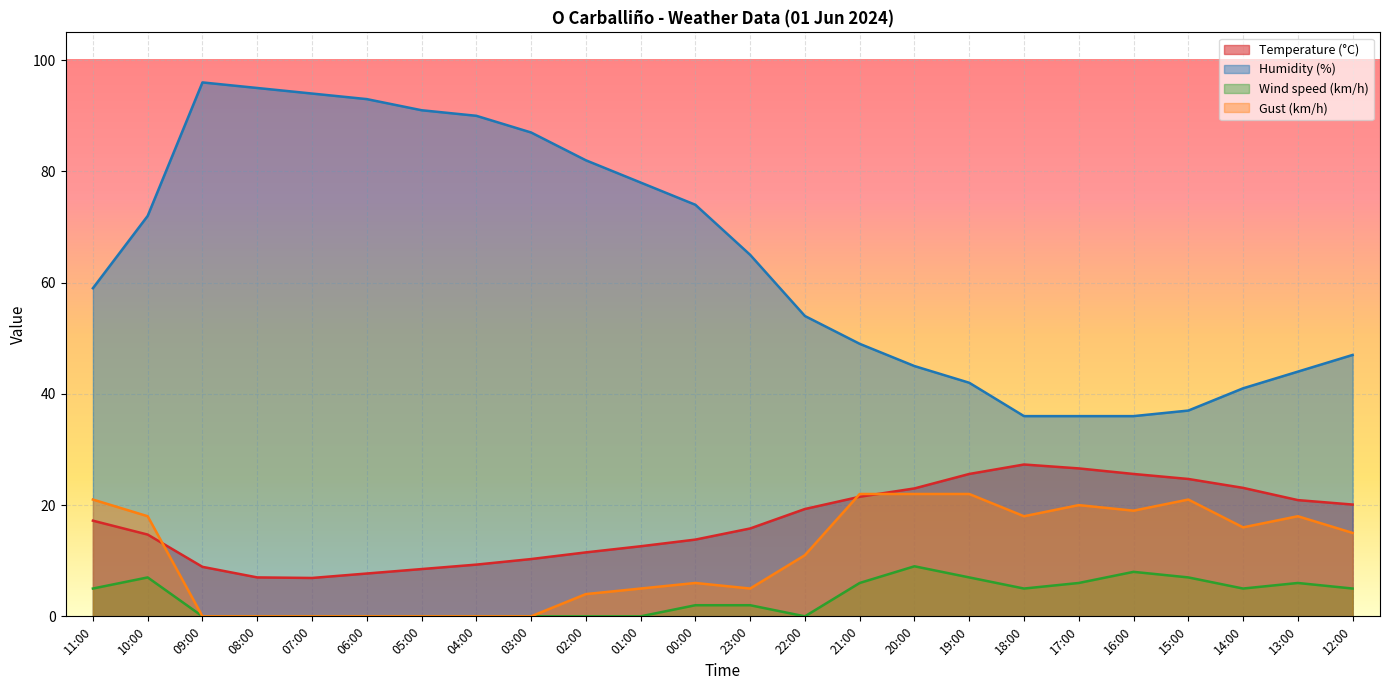

At which category is the sum across all series the highest?

10:00